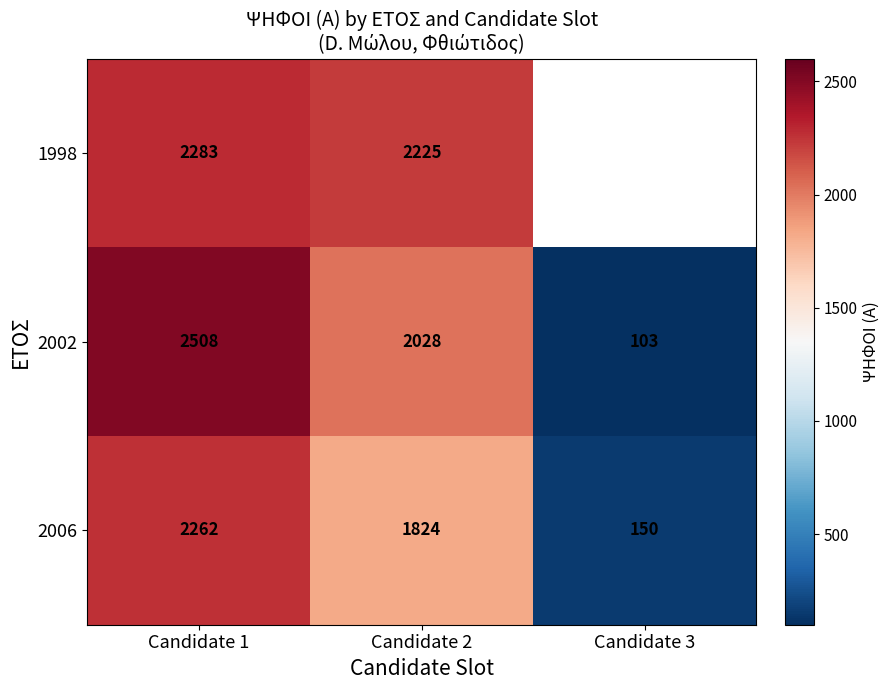

The value of 2006 at Candidate 1 is 2262. True or false?

True